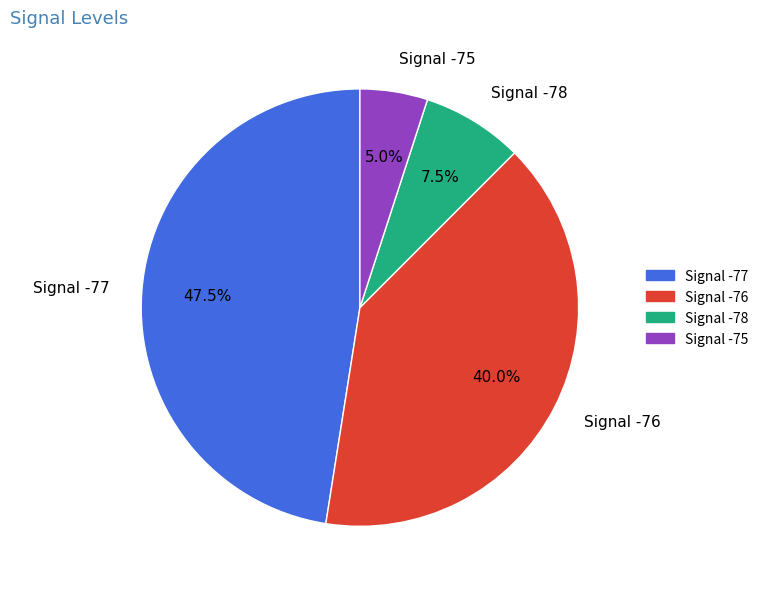

Rank the categories by value from lowest to highest.

Signal -75, Signal -78, Signal -76, Signal -77